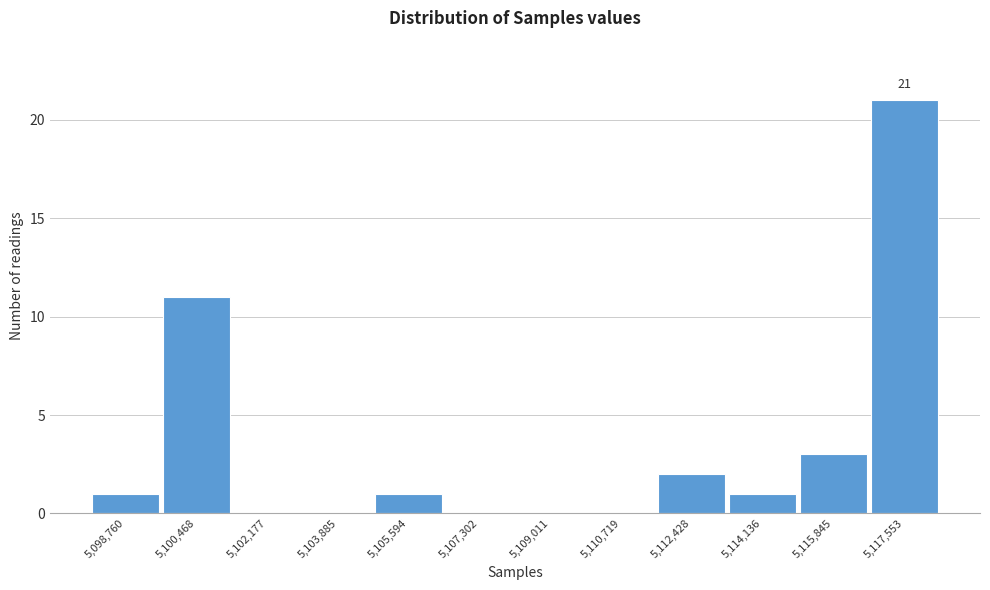

Reading left to right, list all the values displayed in this chart.

5,098,760=1	5,100,468=11	5,102,177=0	5,103,885=0	5,105,594=1	5,107,302=0	5,109,011=0	5,110,719=0	5,112,428=2	5,114,136=1	5,115,845=3	5,117,553=21